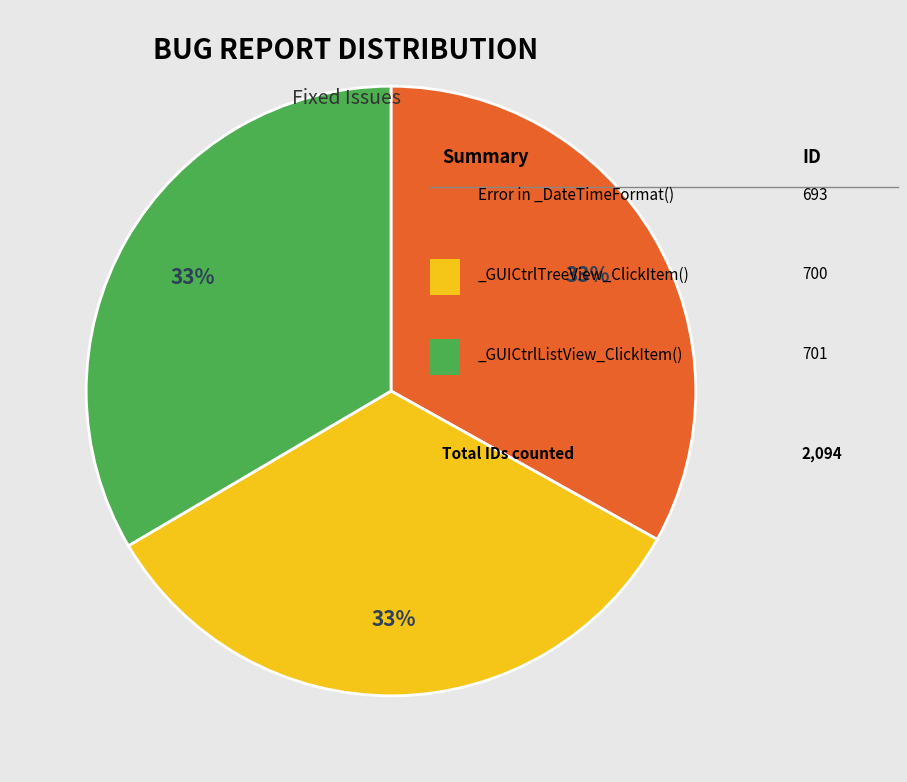

To the nearest percent, what is the average slice percentage?

33%